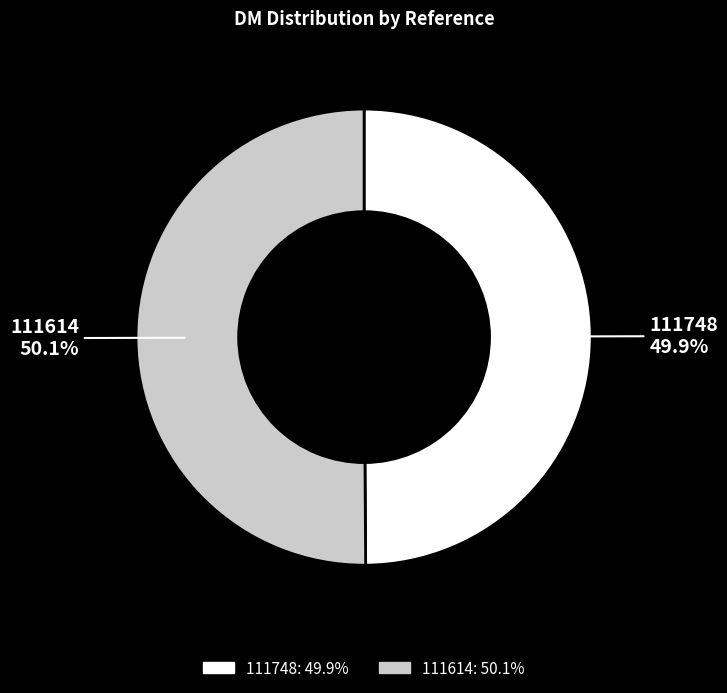

Is it true that 111614 is 50% of the pie?

True